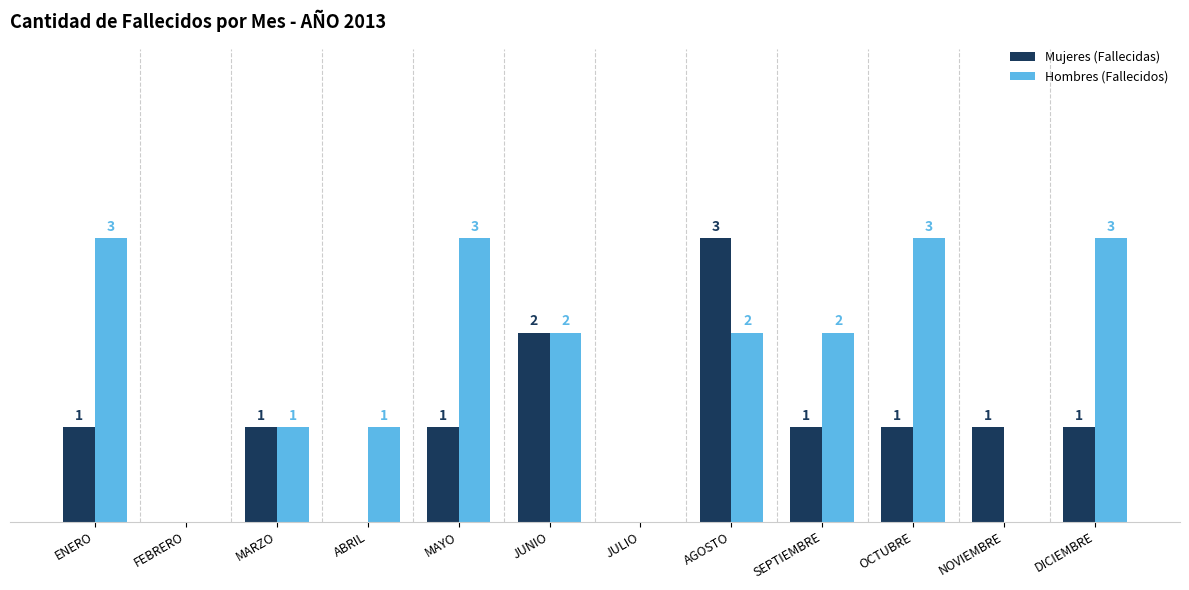

Which series has the largest total across all categories?

Hombres (Fallecidos)